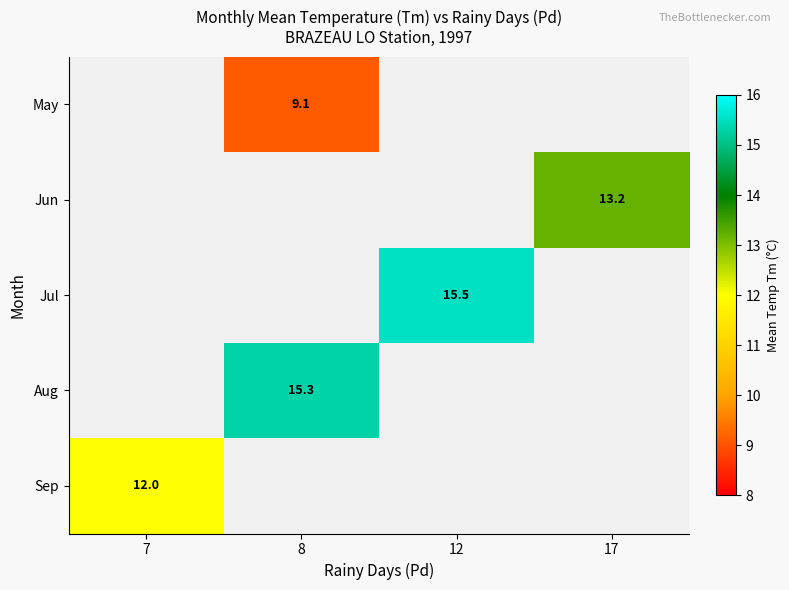

How many data points does each series have?

4